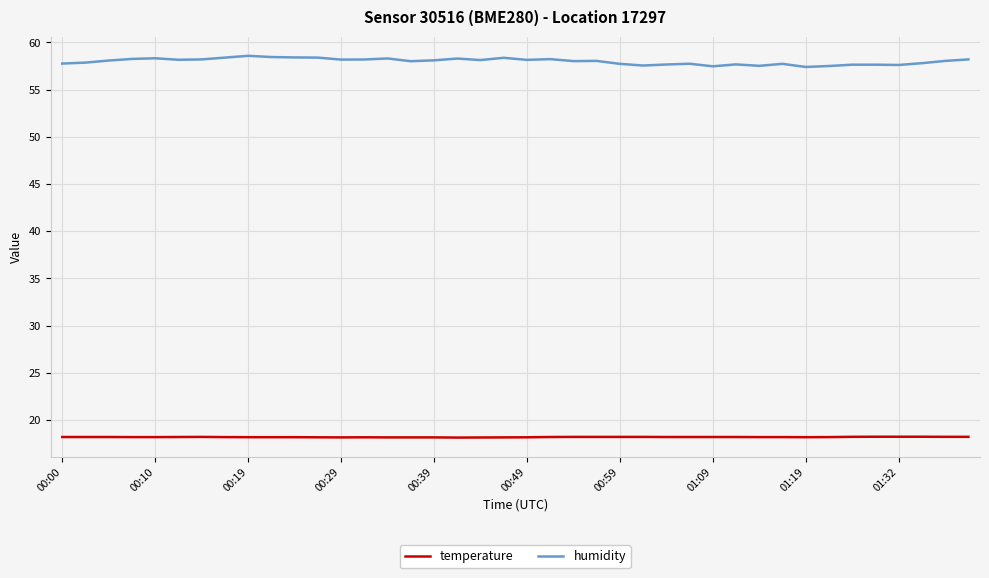

What is the sum of all humidity values?

2319.4